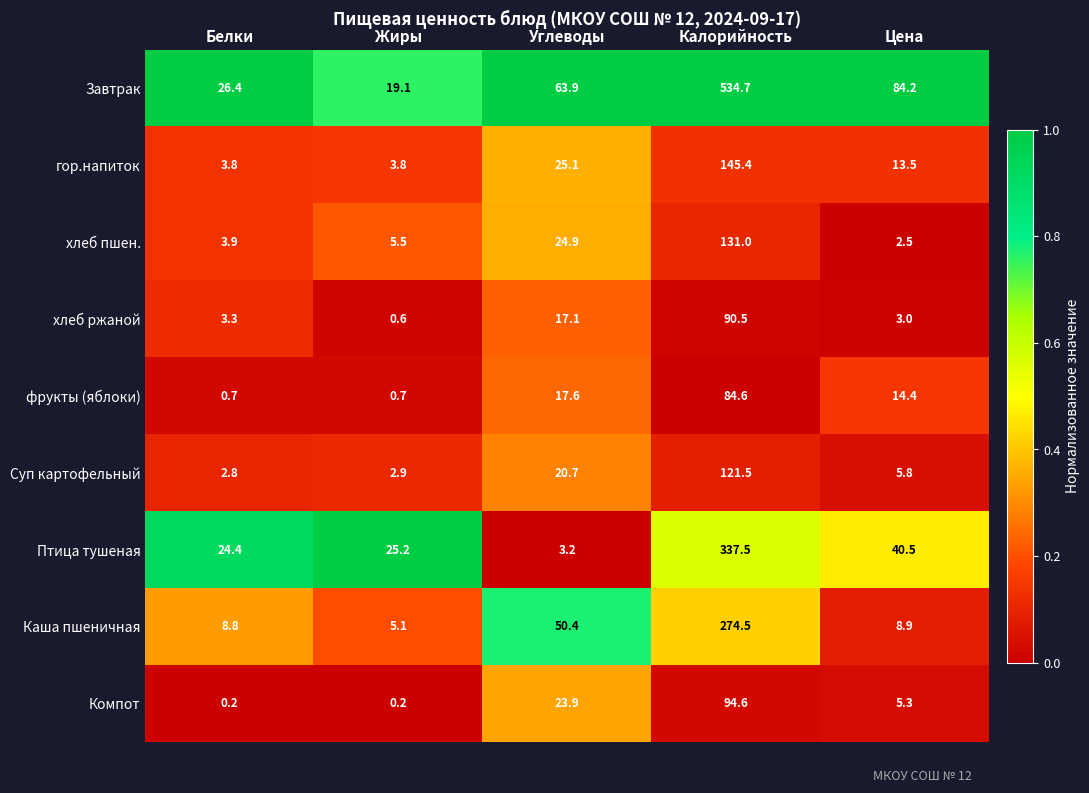

List the series in order of their peak value, lowest first.

фрукты (яблоки), хлеб ржаной, Компот, Суп картофельный, хлеб пшен., гор.напиток, Каша пшеничная, Птица тушеная, Завтрак